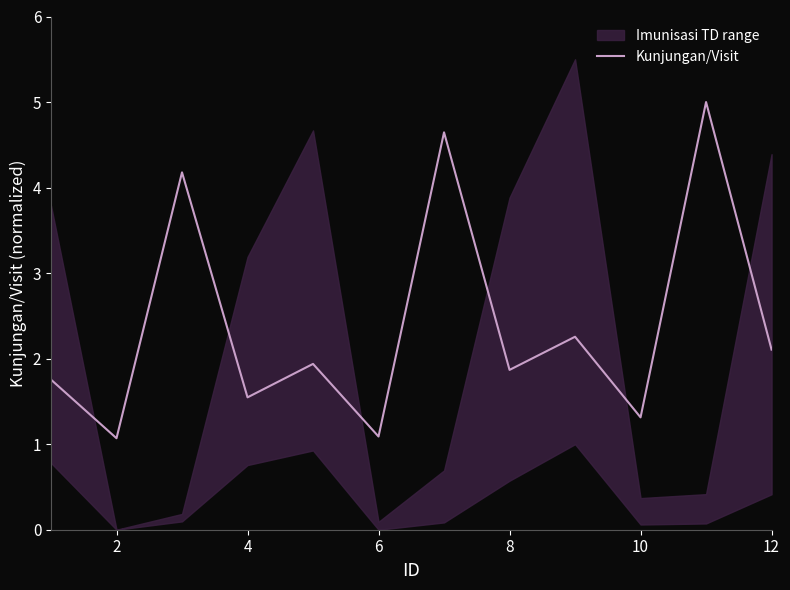

What is the maximum value for Kunjungan/Visit?

5.0